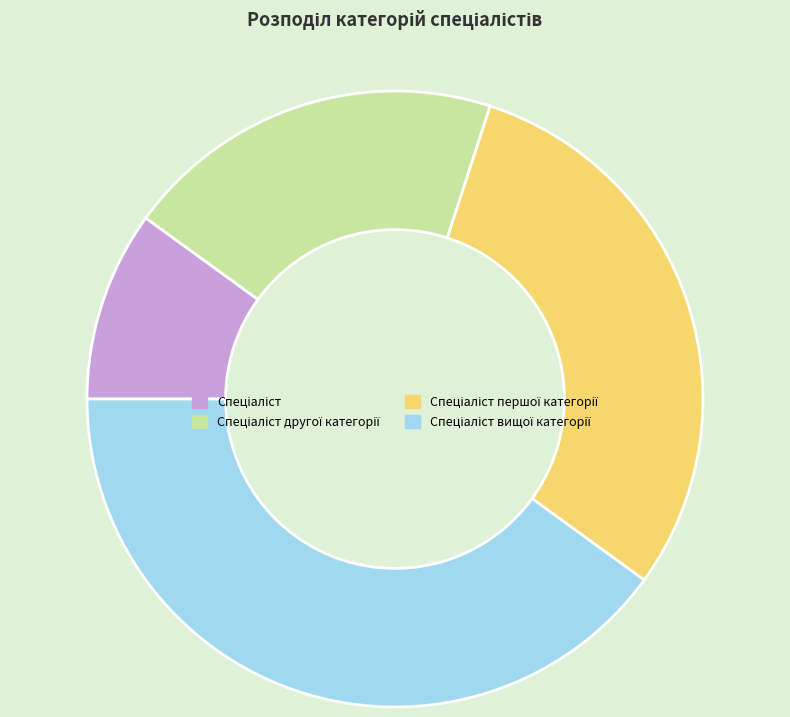

Does any single category account for the majority?

No